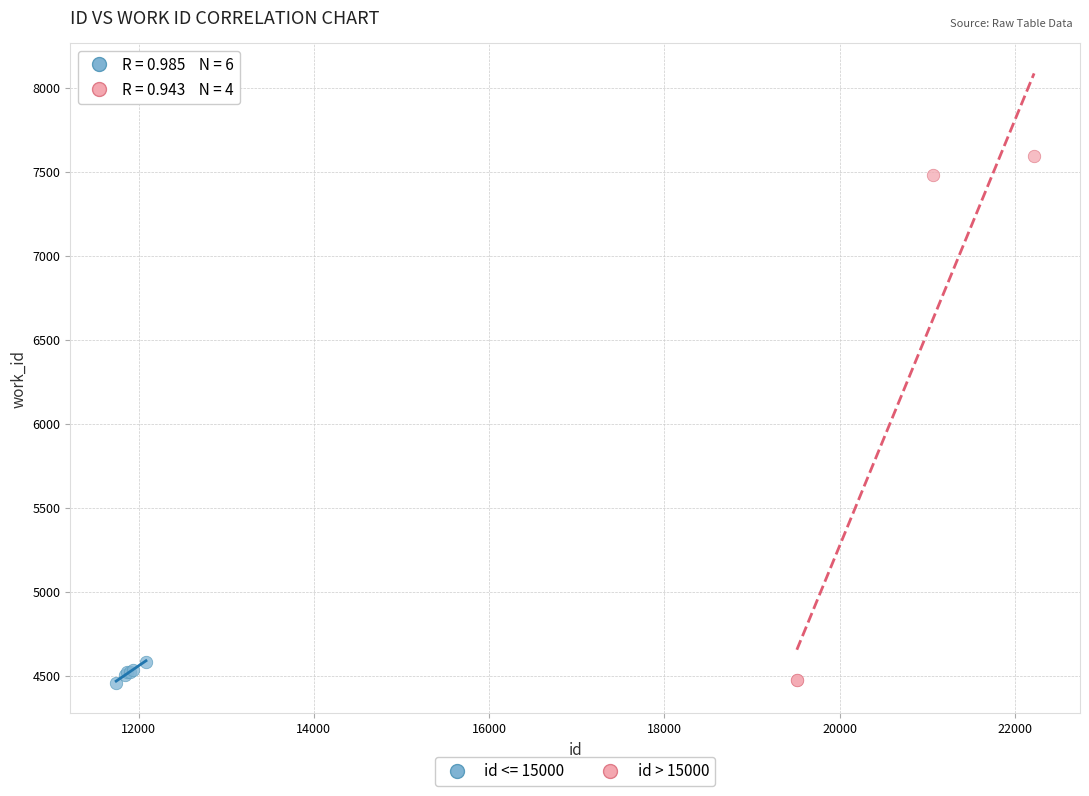

Which series contains the highest Y value?

id > 15000